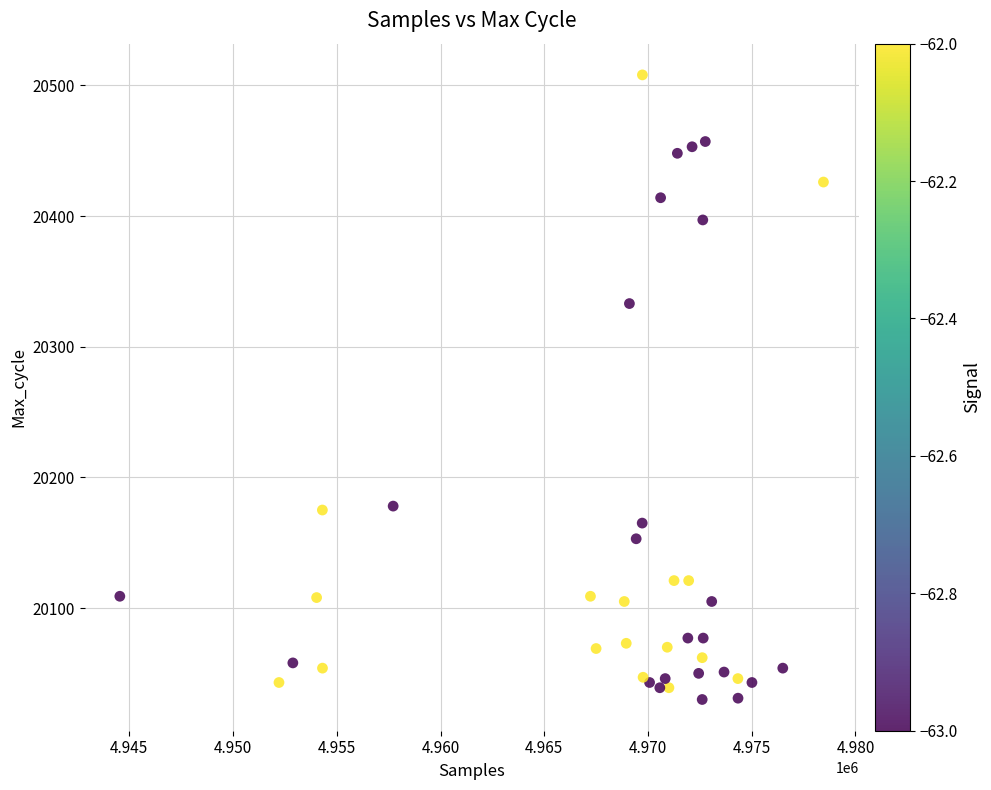

What Y value in the scatter plot is closest to 20269?

20333